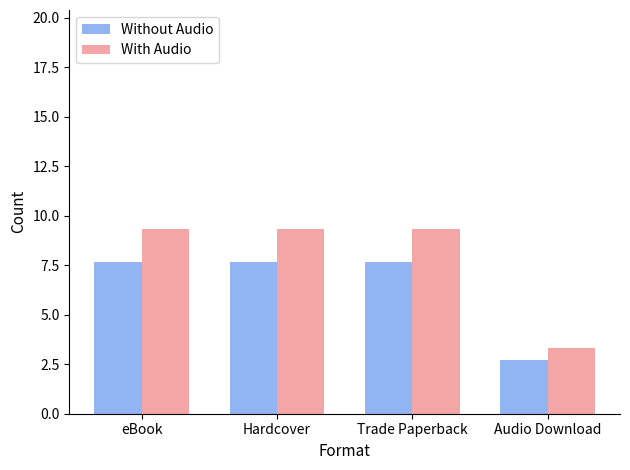

What is the maximum value for Without Audio?

7.7